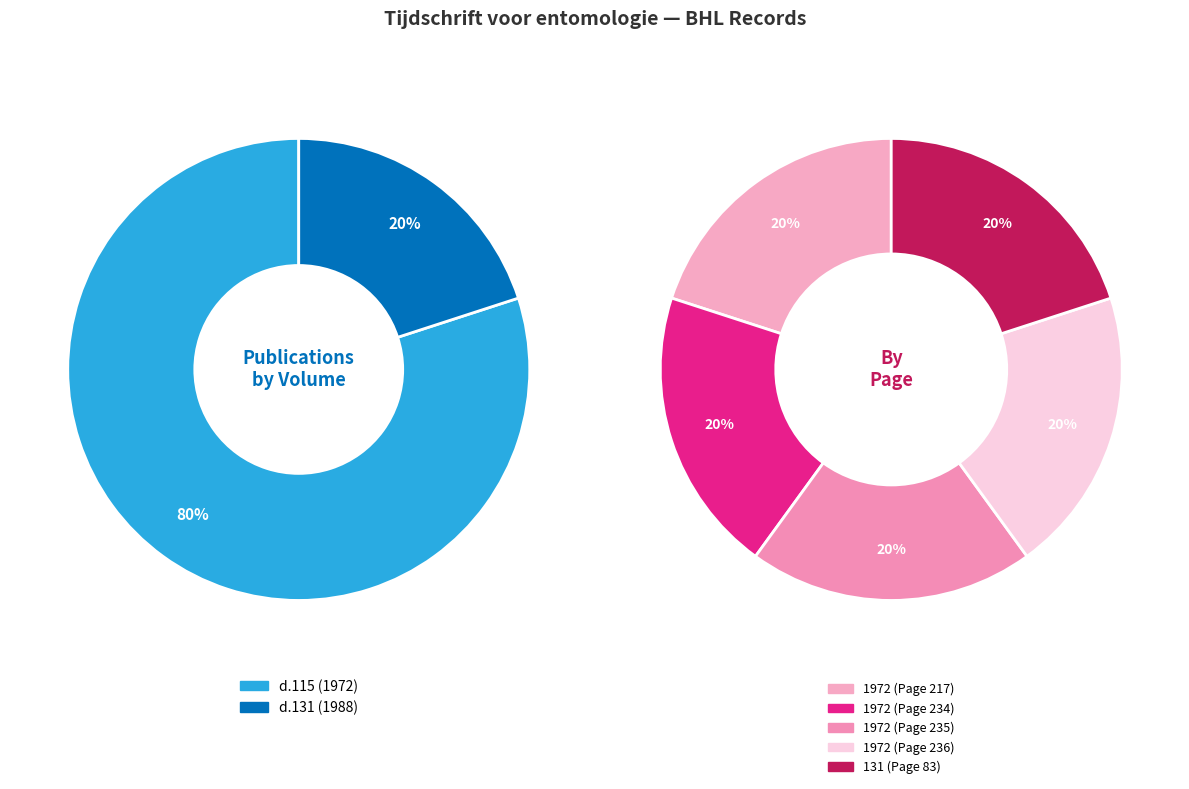

Count the number of slices in the pie.

5